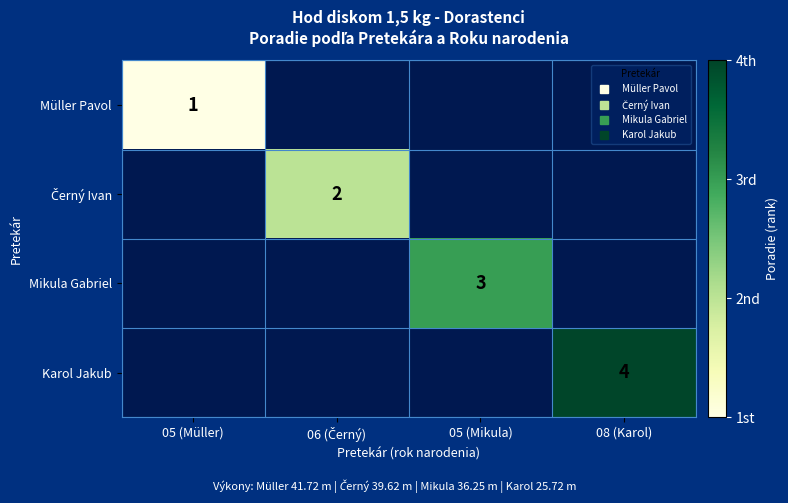

How many categories are shown in the chart?

4